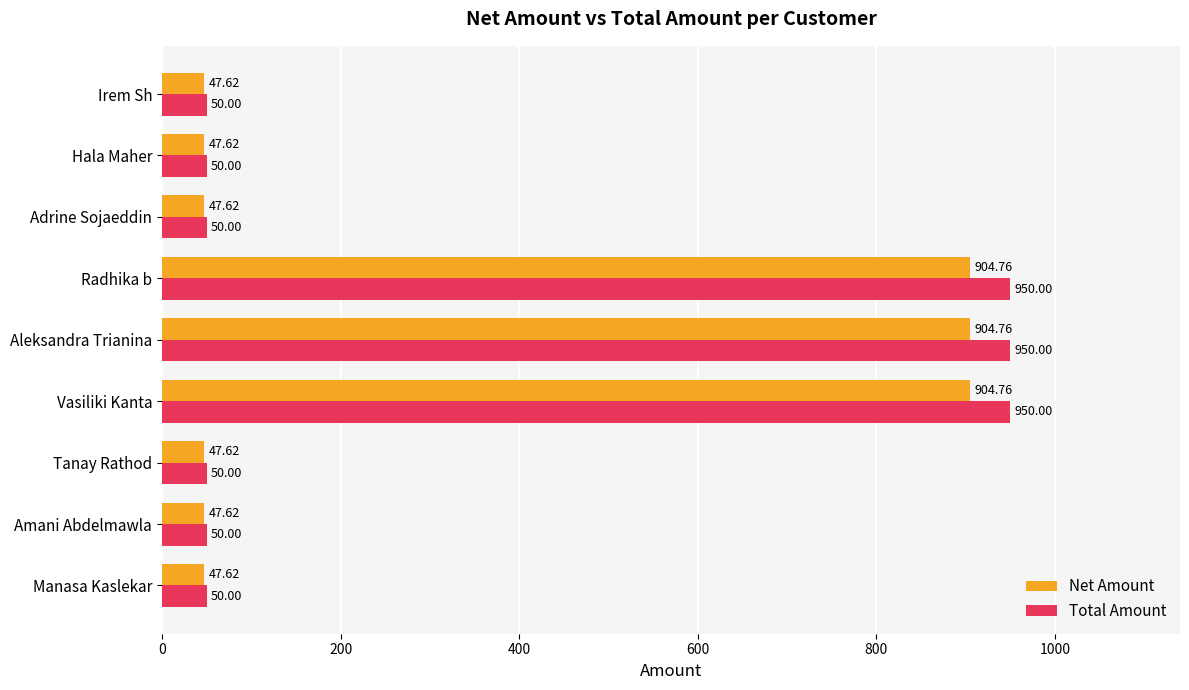

What is the average value of the Total Amount series?

350.0